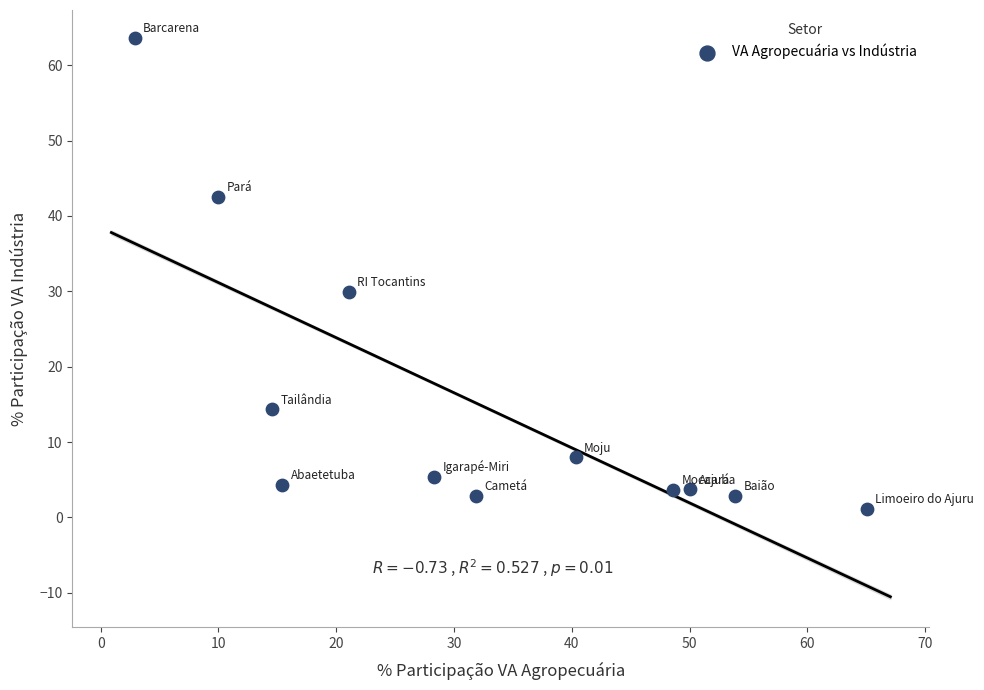

What is the average X value?

31.8